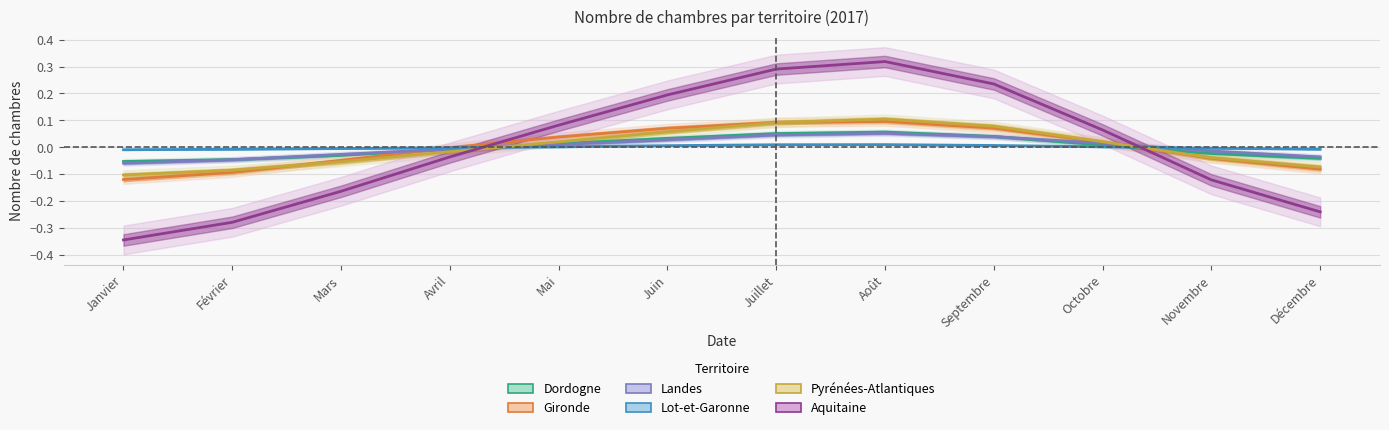

At which category is the sum across all series the highest?

Août